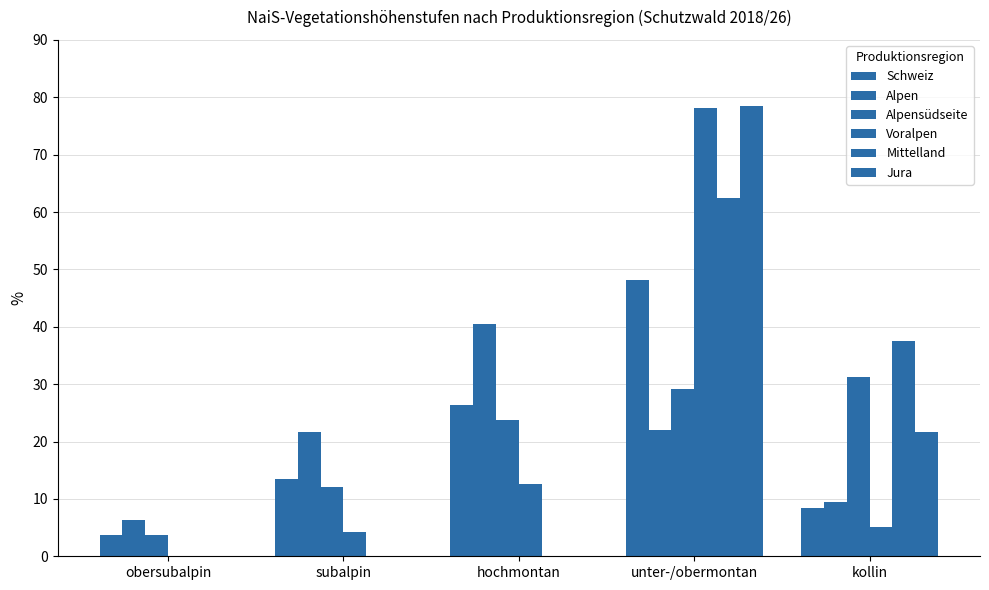

How many data points does each series have?

5